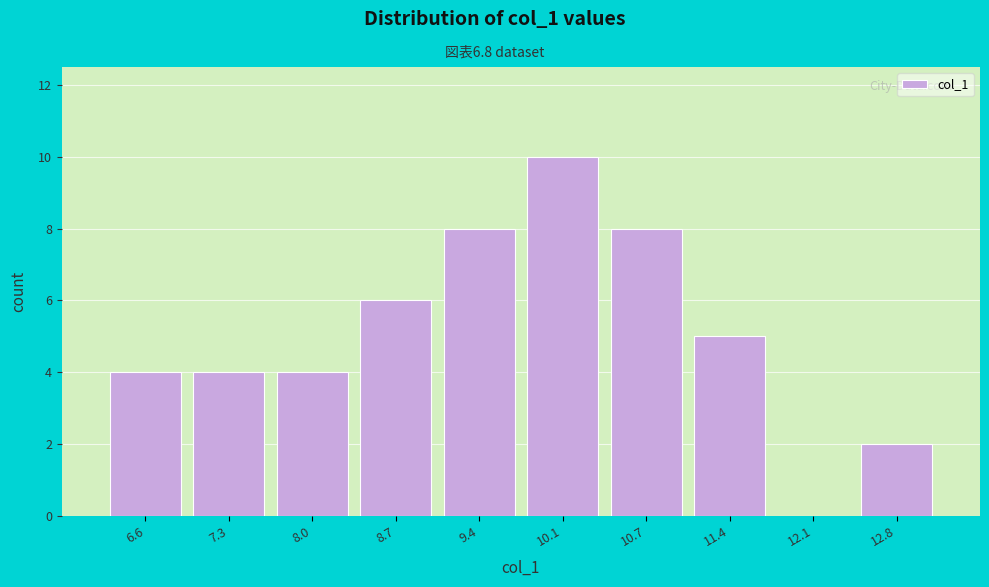

Reading left to right, list all the values displayed in this chart.

6.6=4	7.3=4	8.0=4	8.7=6	9.4=8	10.1=10	10.7=8	11.4=5	12.1=0	12.8=2